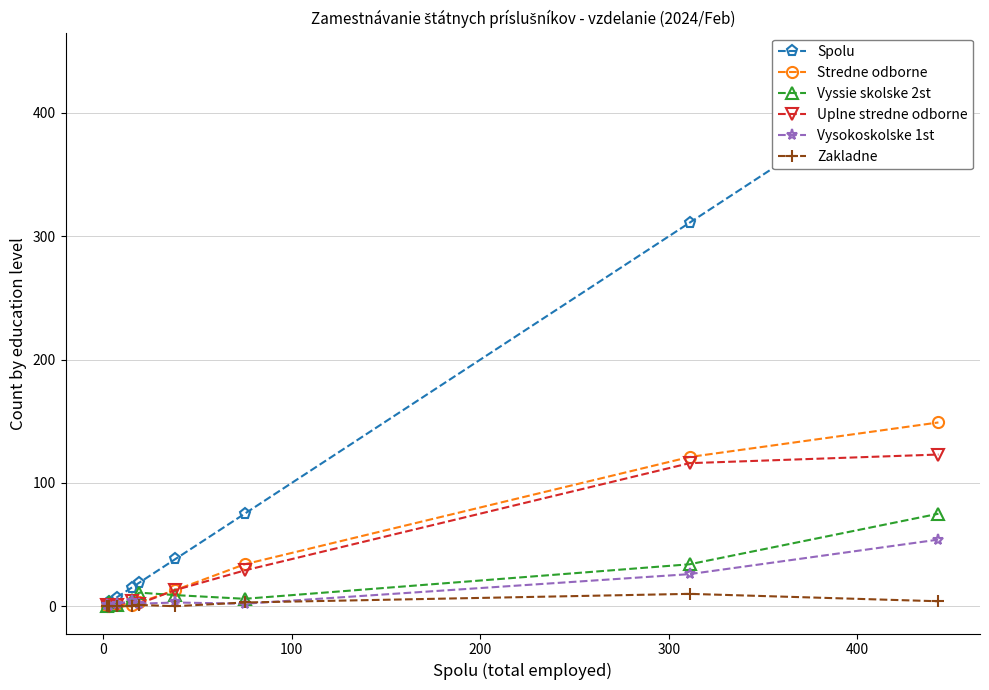

What is the sum of all Stredne odborne values?

323